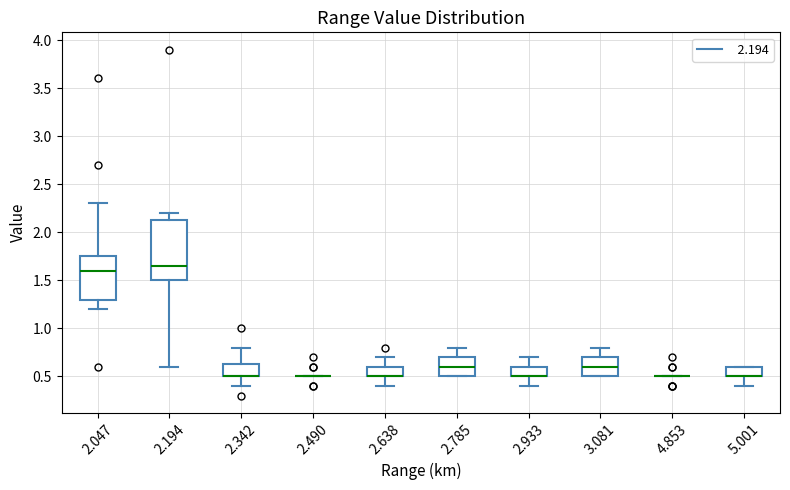

Reading left to right, transcribe this box plot: for each box, give where its median line is, the range the box spans, and where its two whiskers end, as read against the y-axis. The values are not printed on the chart, so give them approximately, as read against the axis.

2.047: median 1.60, box 1.30 to 1.75, whiskers 1.20 to 2.30
2.194: median 1.65, box 1.50 to 2.15, whiskers 0.60 to 2.20
2.342: median 0.50 (drawn on the box's lower edge), box 0.50 to 0.65, whiskers 0.40 to 0.80
2.490: box collapsed to a line at 0.50, whiskers 0.50 to 0.50
2.638: median 0.50 (drawn on the box's lower edge), box 0.50 to 0.60, whiskers 0.40 to 0.70
2.785: median 0.60, box 0.50 to 0.70, whiskers 0.50 to 0.80
2.933: median 0.50 (drawn on the box's lower edge), box 0.50 to 0.60, whiskers 0.40 to 0.70
3.081: median 0.60, box 0.50 to 0.70, whiskers 0.50 to 0.80
4.853: box collapsed to a line at 0.50, whiskers 0.50 to 0.50
5.001: median 0.50 (drawn on the box's lower edge), box 0.50 to 0.60, whiskers 0.40 to 0.60